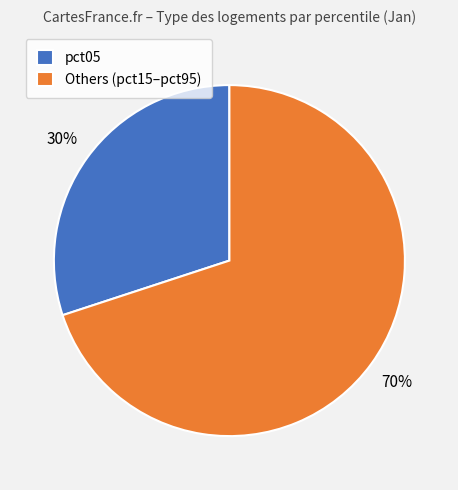

Which slice is the largest?

Others (pct15–pct95)